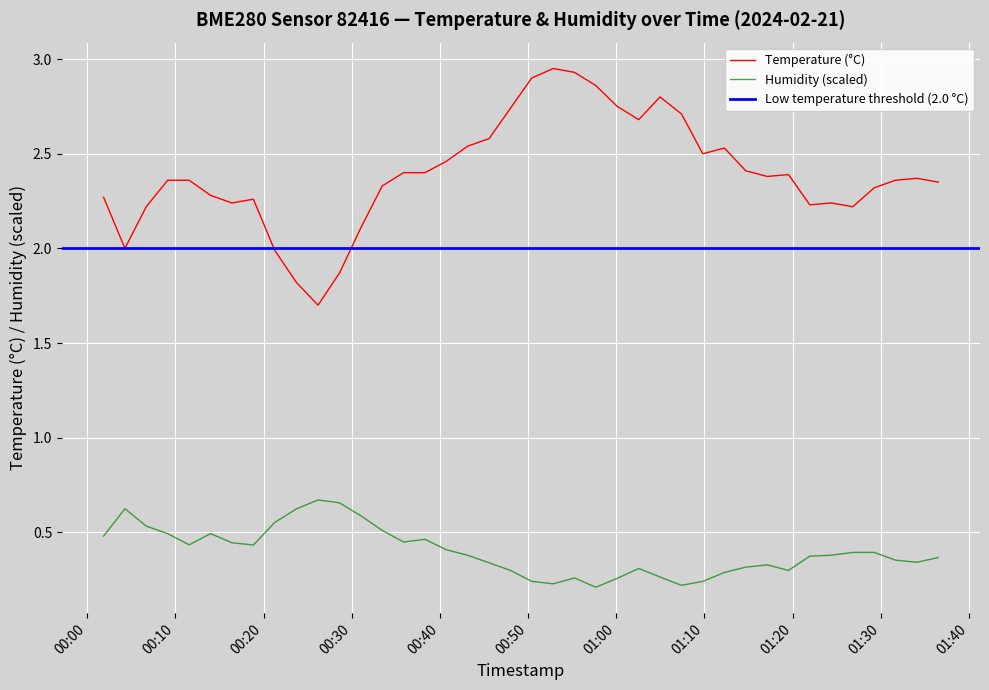

True or false: Temperature (°C) and Humidity (scaled) intersect in this chart.

False